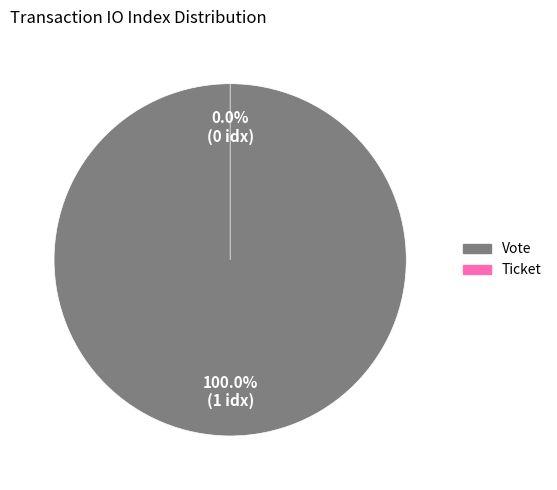

To the nearest percent, what is the difference between the Vote and Ticket slice percentages?

100%